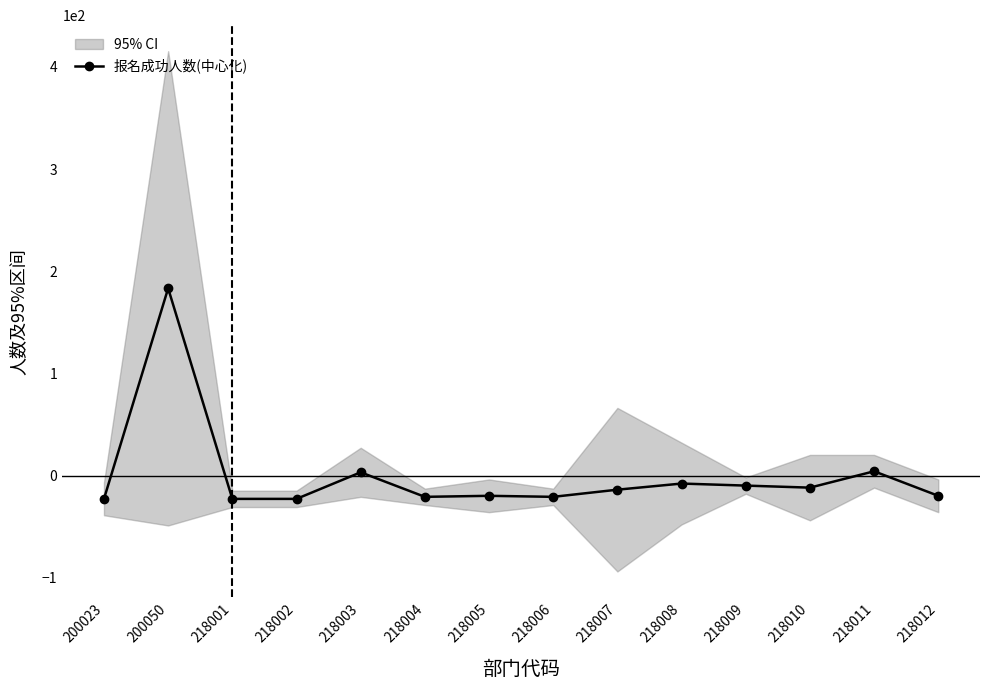

How many categories are shown in the chart?

14